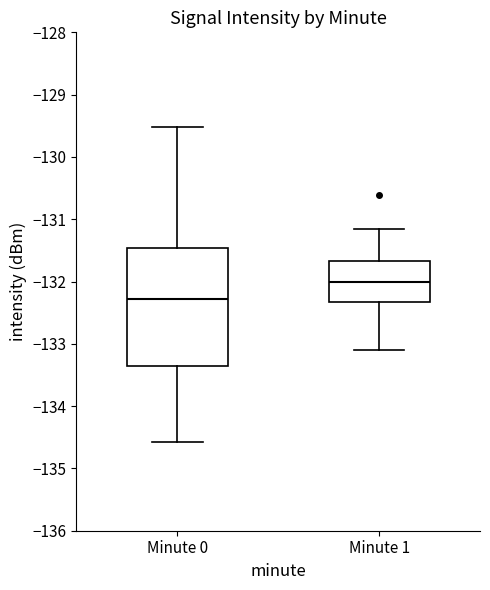

Where is the lower edge of the box for Minute 0 on the y-axis? The values are not printed on the chart, so give them approximately, as read against the axis.

-133.3